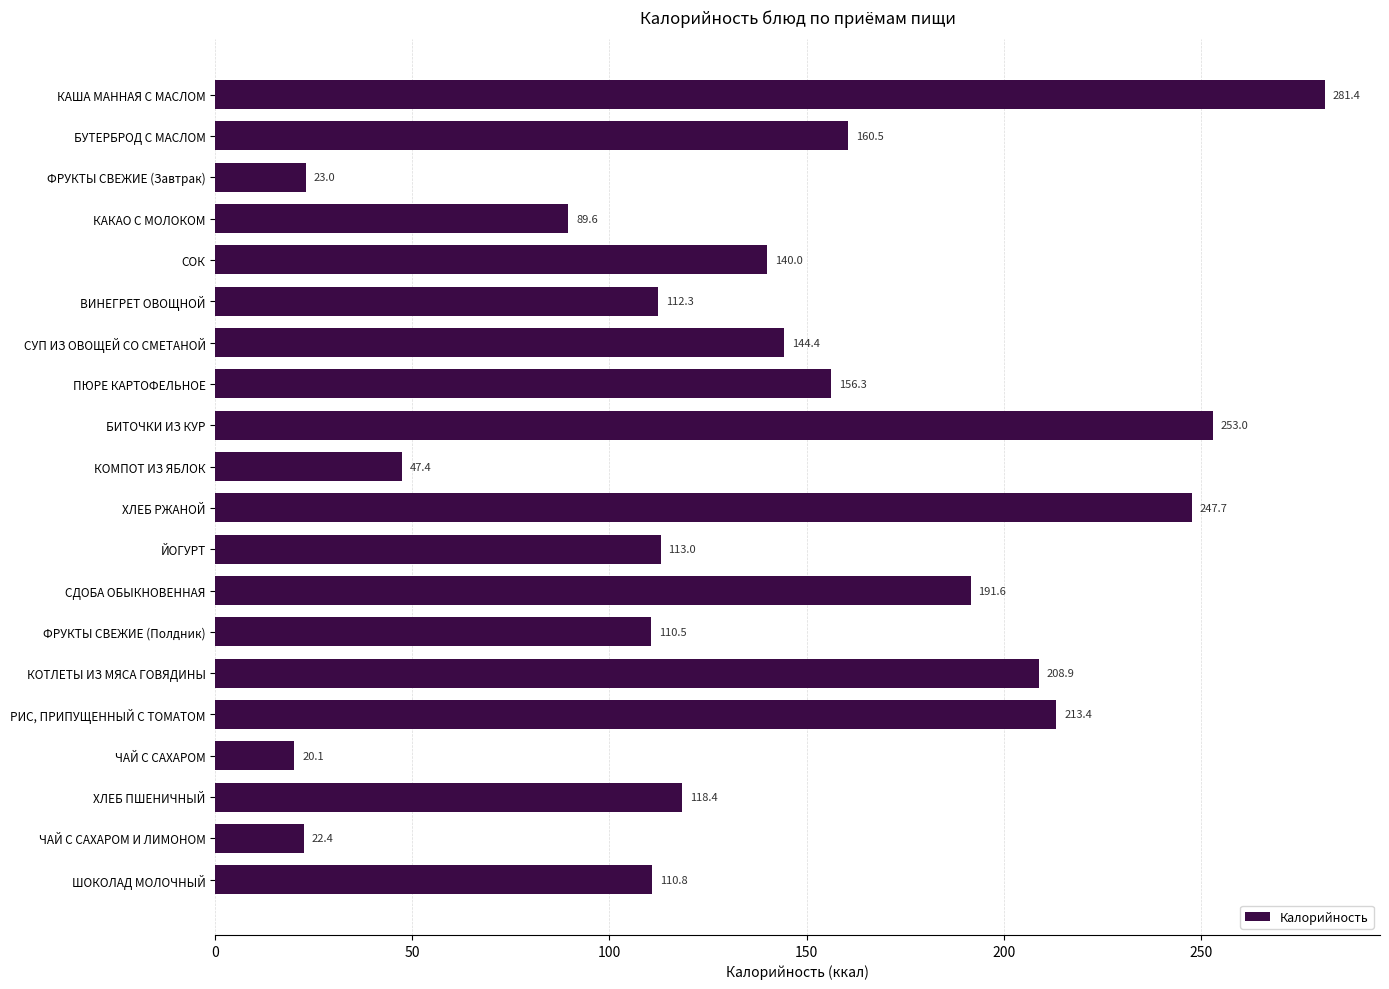

How many data points are less than 140?

10